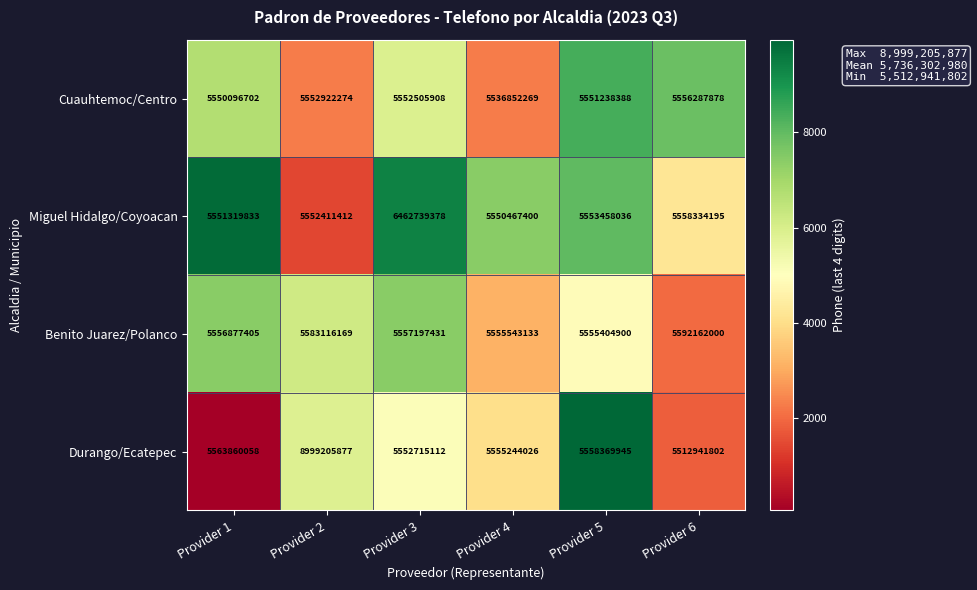

At which category does the chart reach its minimum across all series?

Provider 6